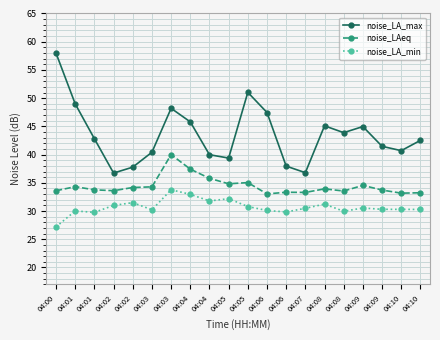

Where is the first local maximum for noise_LA_max?

04:03